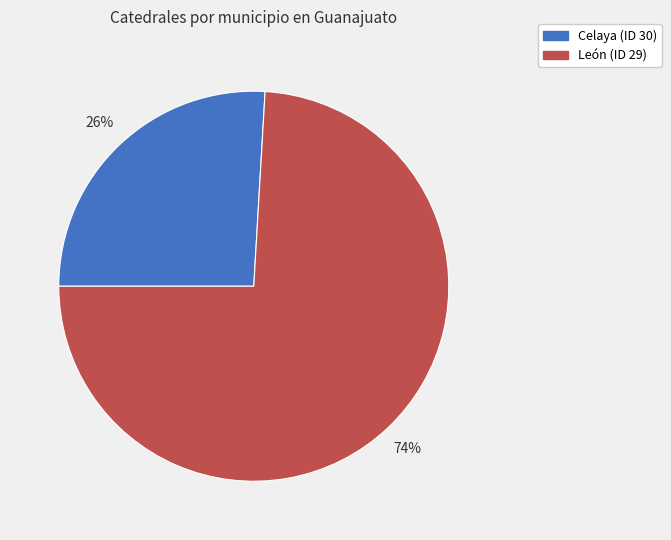

What percentage is the Celaya (ID 30) slice, to the nearest percent?

26%